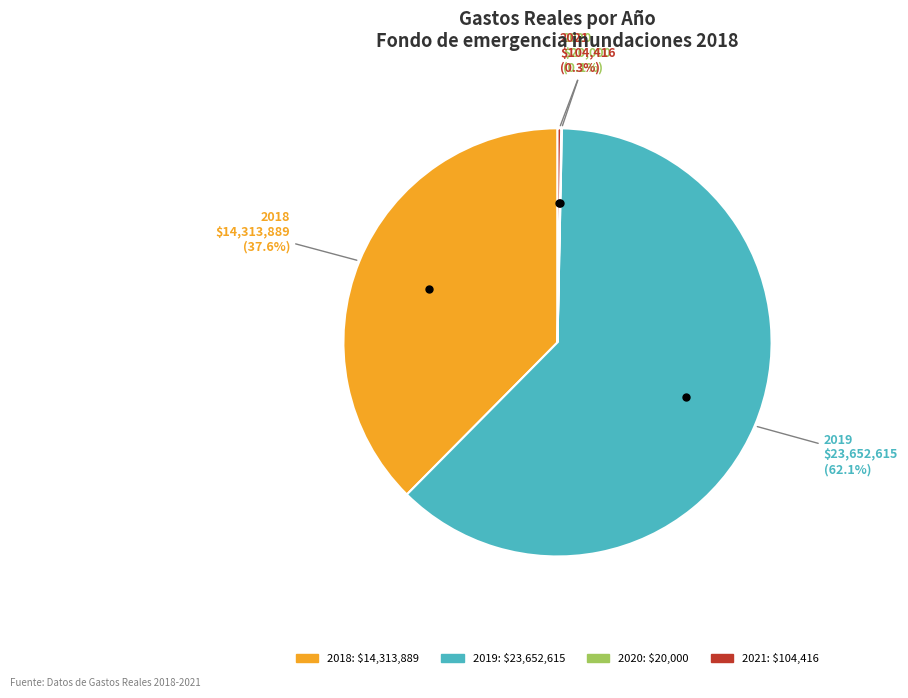

To the nearest percent, what portion does 2019 represent?

62%